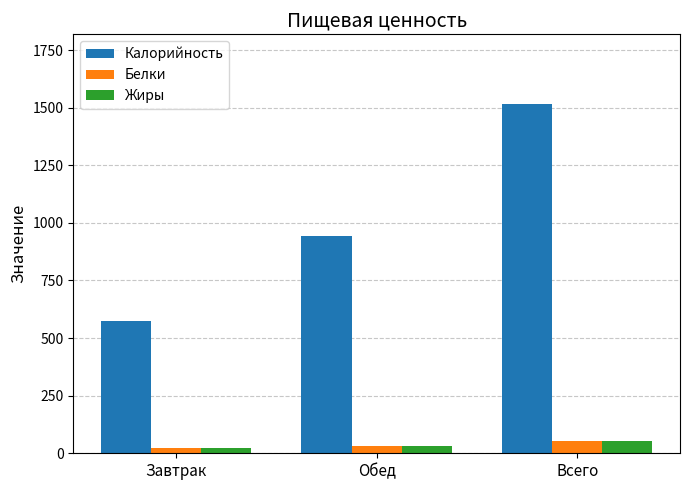

What is the average value of the Калорийность series?

1010.3